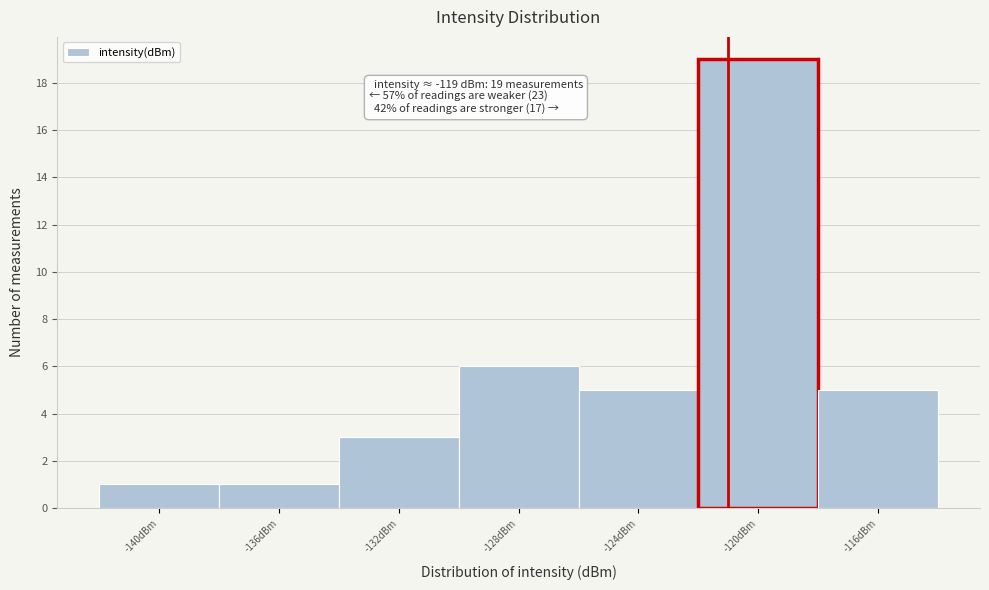

Reading left to right, extract all data points from this chart.

-140dBm=1	-136dBm=1	-132dBm=3	-128dBm=6	-124dBm=5	-120dBm=19	-116dBm=5